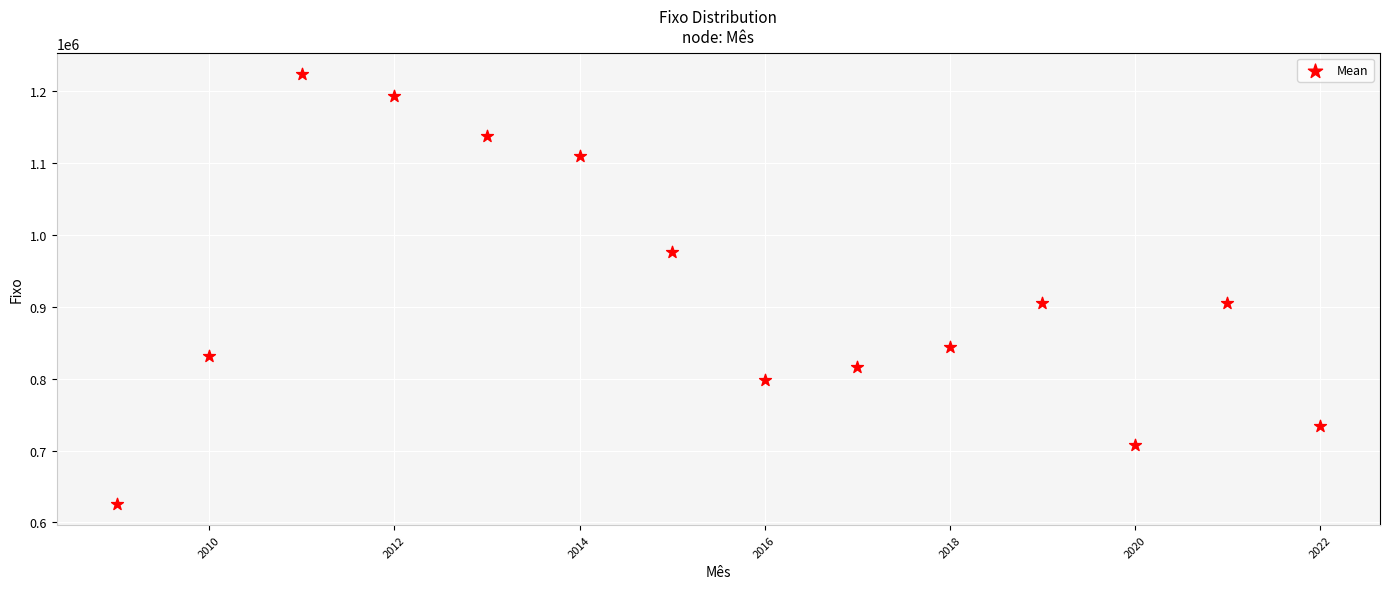

What is the range of X values (max minus min)?

13